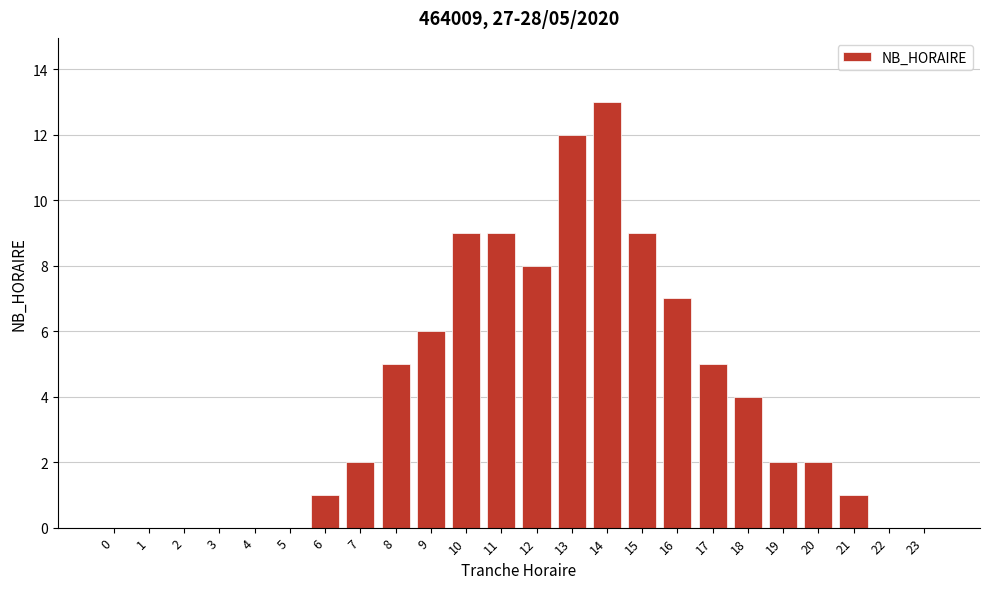

Reading left to right, extract all data points from this chart.

0=0	1=0	2=0	3=0	4=0	5=0	6=1	7=2	8=5	9=6	10=9	11=9	12=8	13=12	14=13	15=9	16=7	17=5	18=4	19=2	20=2	21=1	22=0	23=0